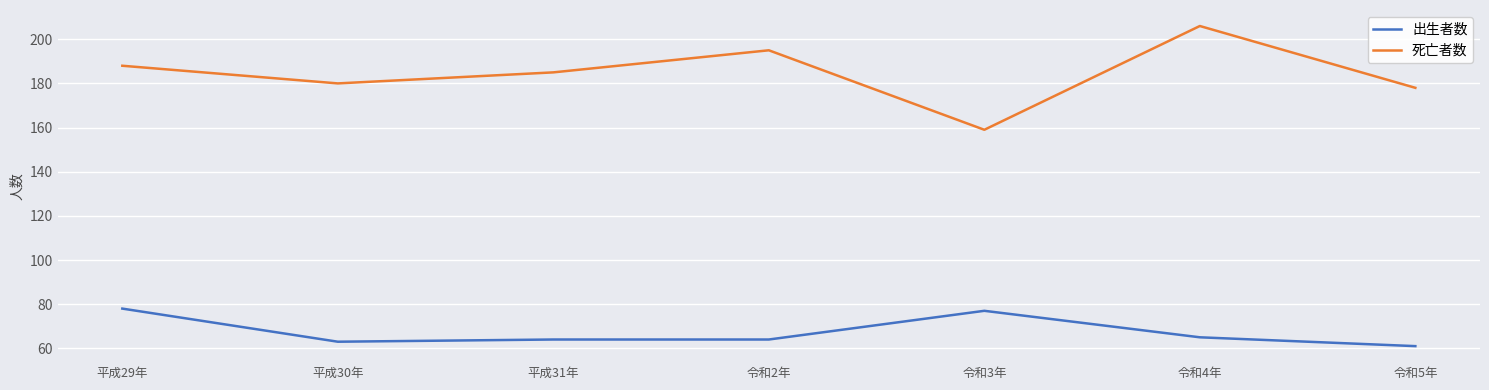

Rank the series by their maximum value, from highest to lowest.

死亡者数, 出生者数